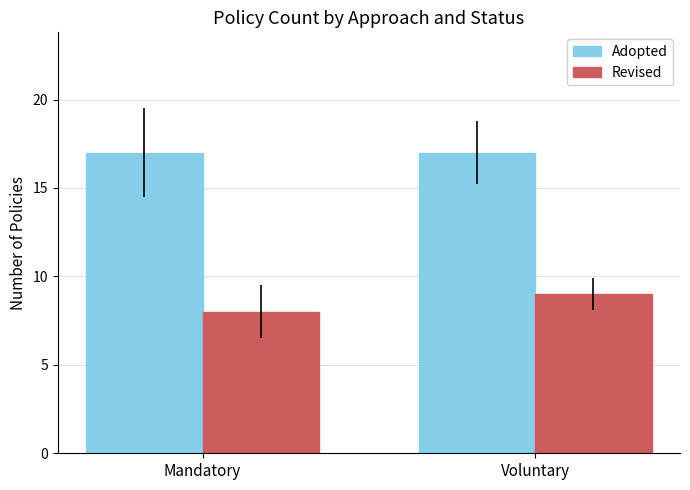

What is the approximate value of Adopted at Voluntary?

17